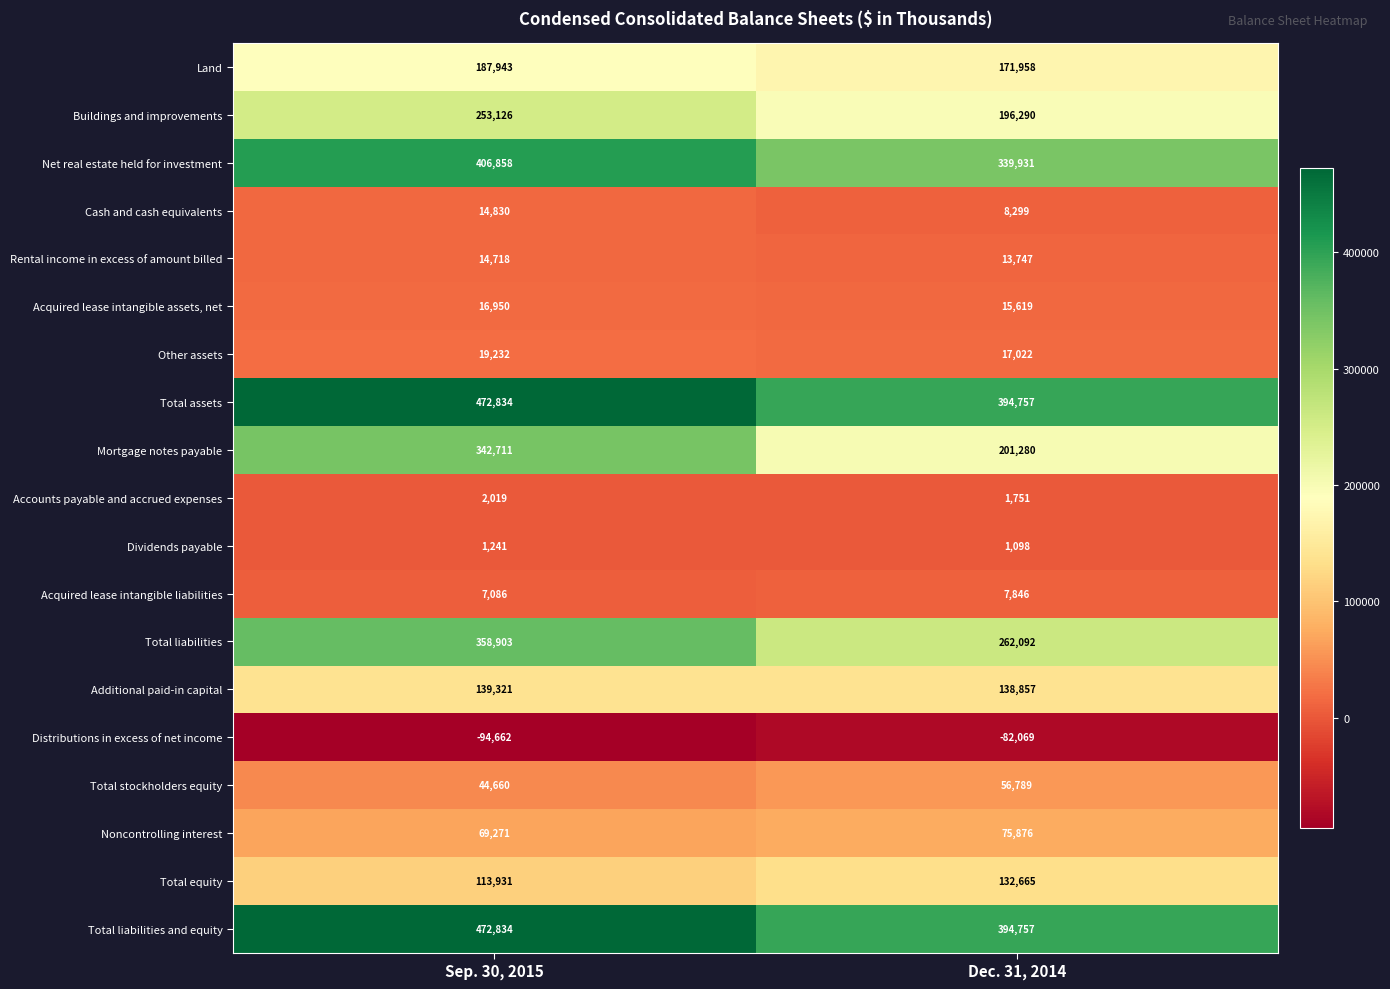

At how many categories does at least one series exceed 320357?

2